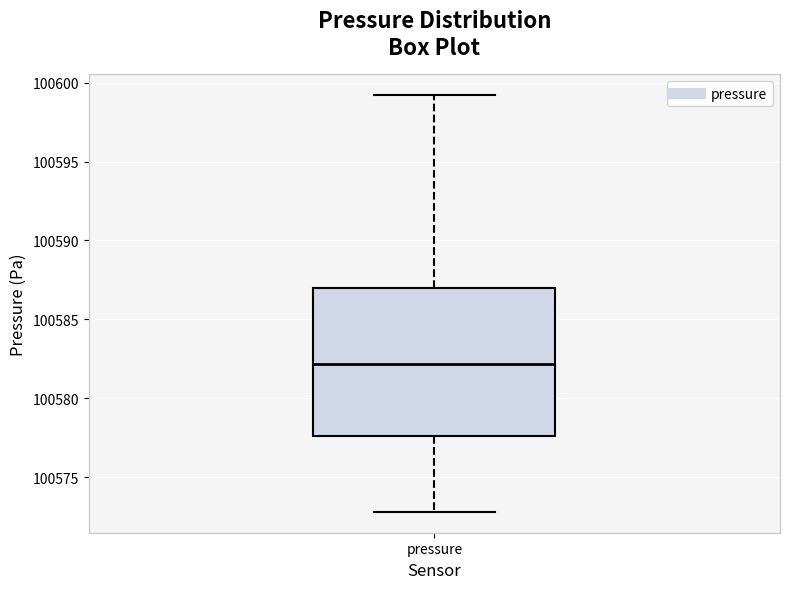

Transcribe this box plot: give where the median line is, the range the box spans, and where the two whiskers end, as read against the y-axis. The values are not printed on the chart, so give them approximately, as read against the axis.

median 100582.0, box 100577.5 to 100587.0, whiskers 100573.0 to 100599.0